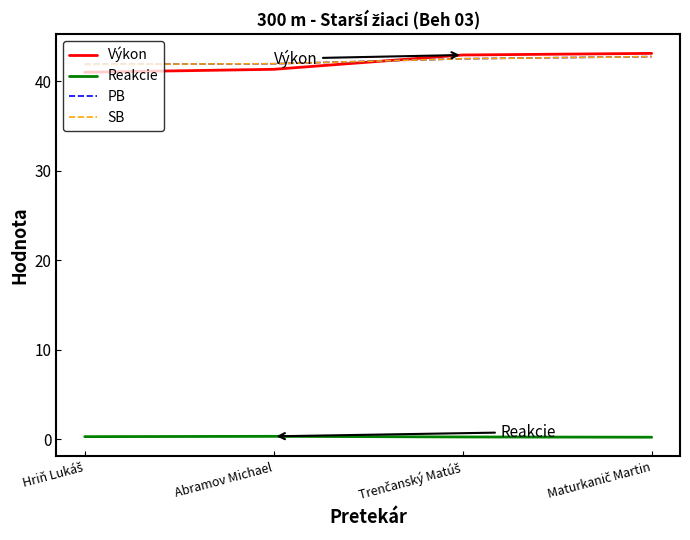

True or false: PB and SB intersect in this chart.

False